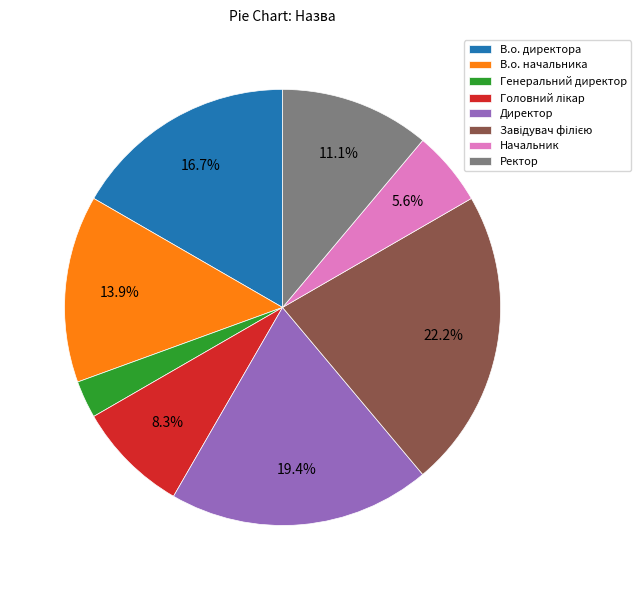

What is the total percentage of Ректор and В.о. директора?

27.8%